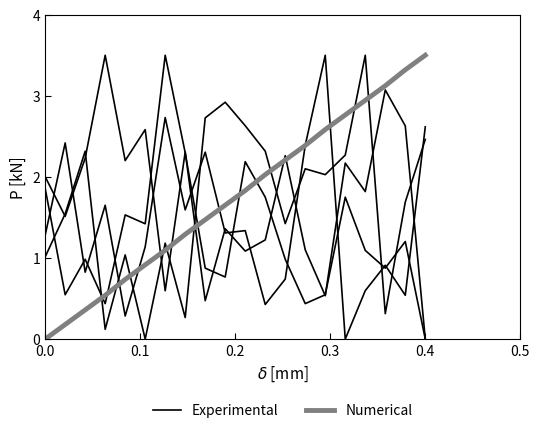

How many lines are shown in the chart?

2